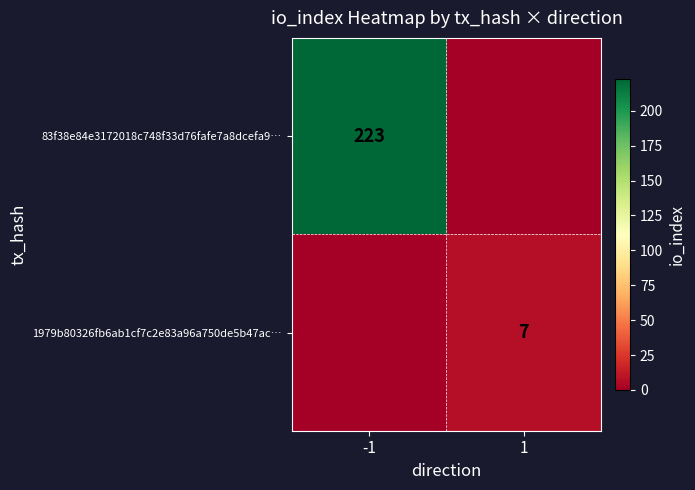

At which category is the sum across all series the highest?

-1